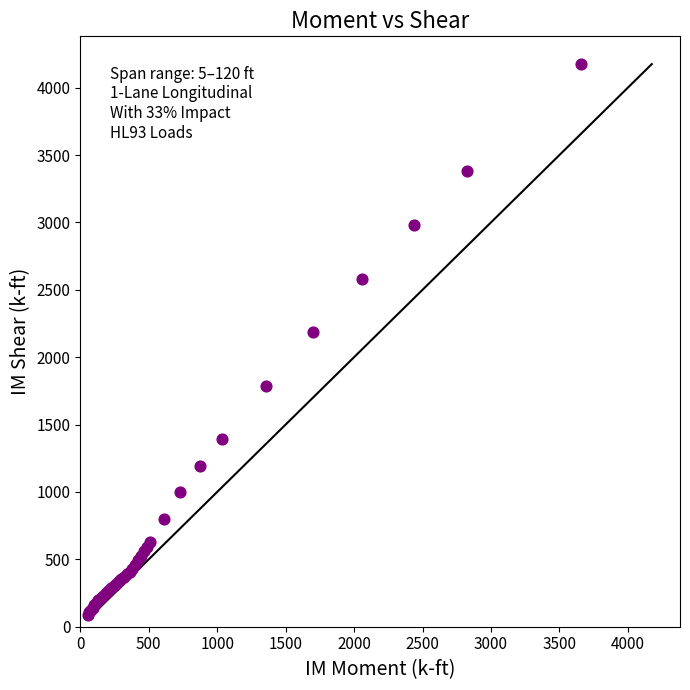

What Y value in the scatter plot is closest to 2131?

2184.7